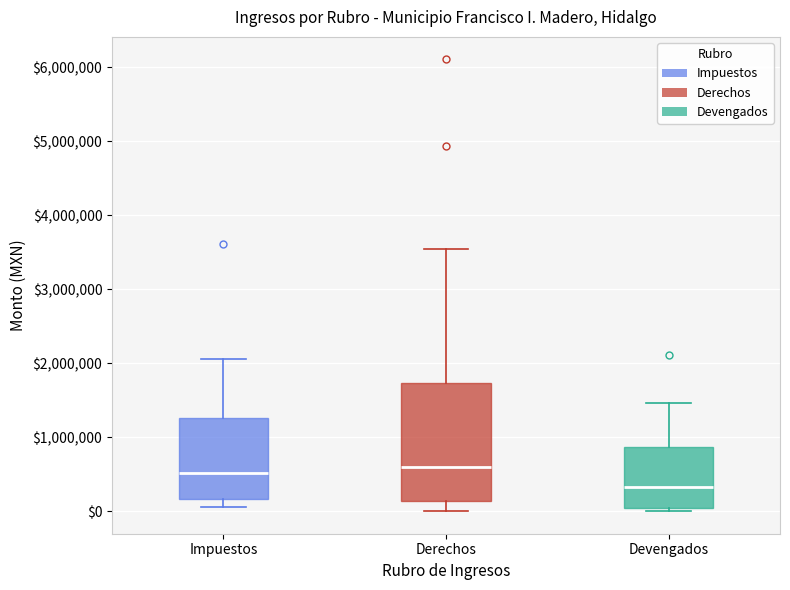

Reading left to right, read every box against the y-axis: the position of its median line, the range the box covers, and the ends of its whiskers. The values are not printed on the chart, so give them approximately, as read against the axis.

Impuestos: median 500000, box 200000 to 1300000, whiskers 100000 to 2100000
Derechos: median 600000, box 100000 to 1700000, whiskers 0 to 3500000
Devengados: median 300000, box 0 to 900000, whiskers 0 (just below the box's lower edge) to 1500000